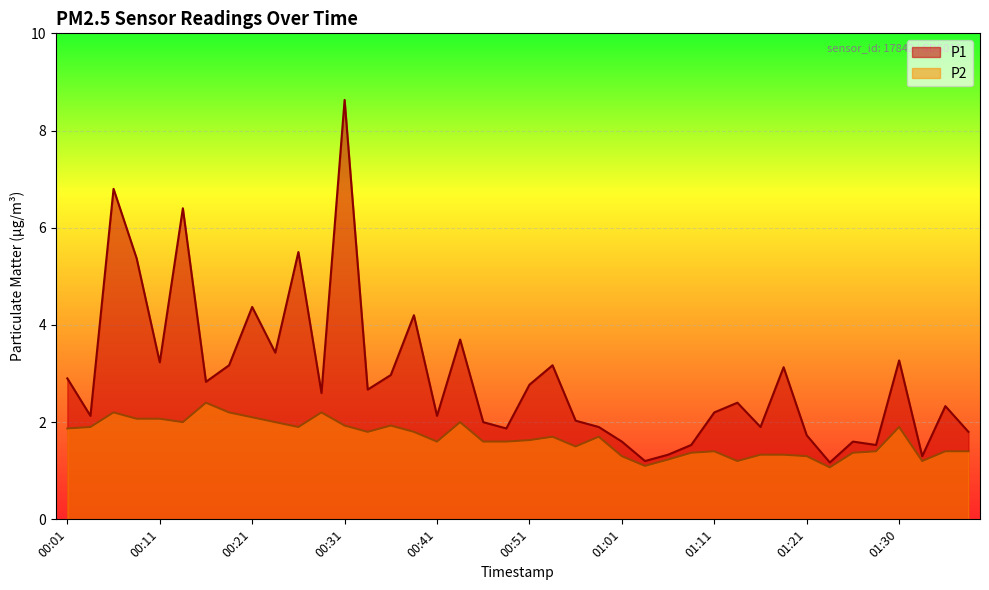

What are all the series names shown in the legend?

P1, P2